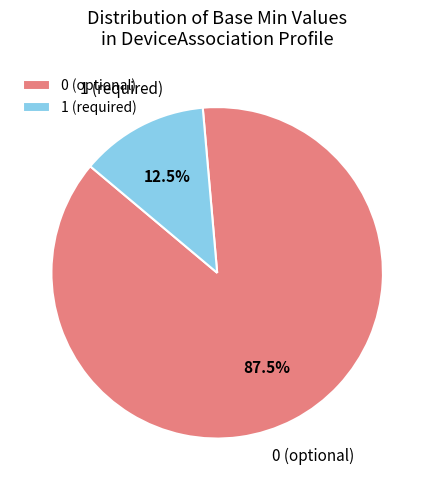

Does any single category account for the majority?

Yes